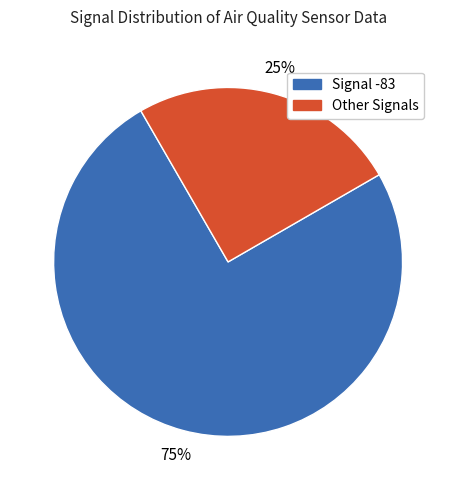

Is there a majority slice in this chart?

Yes